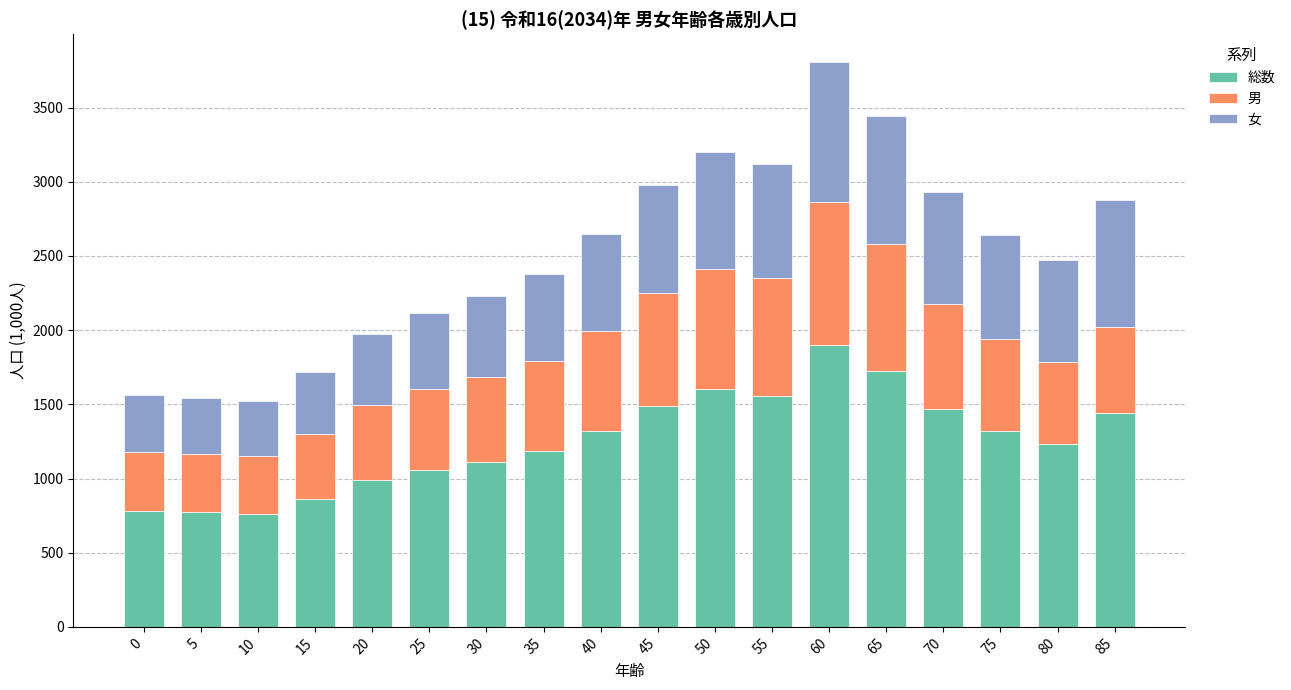

What is the average value of the 総数 series?

1254.6